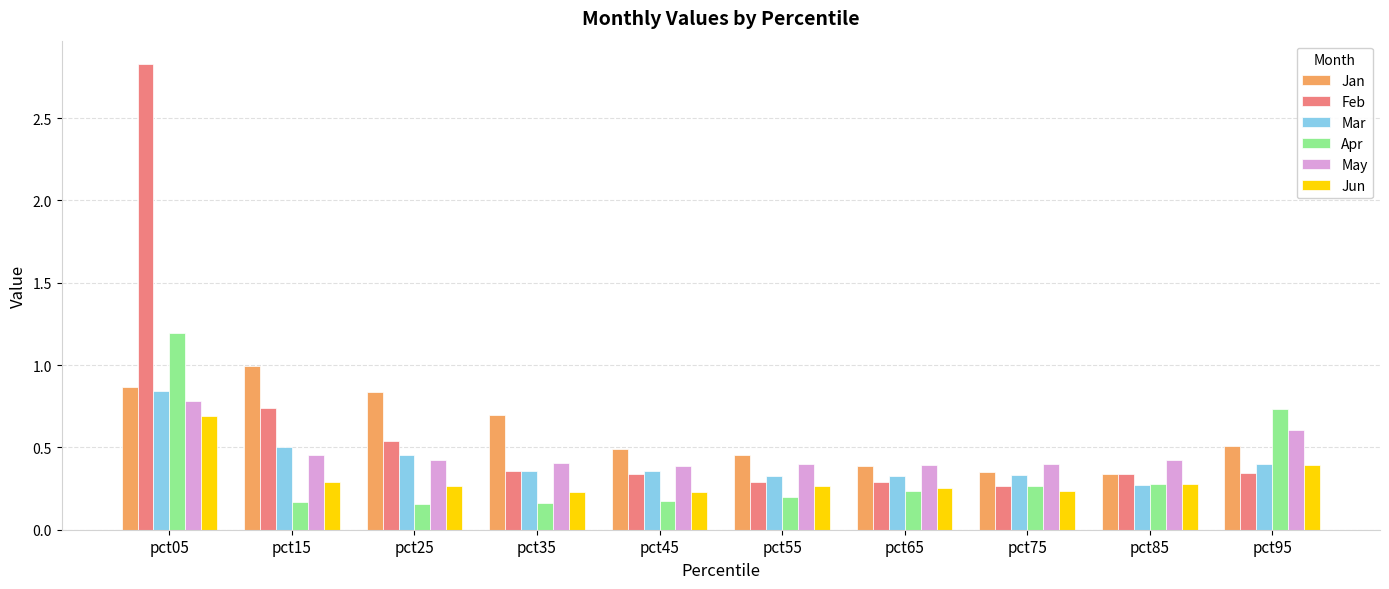

Rank the series by their maximum value, from lowest to highest.

Jun, May, Mar, Jan, Apr, Feb